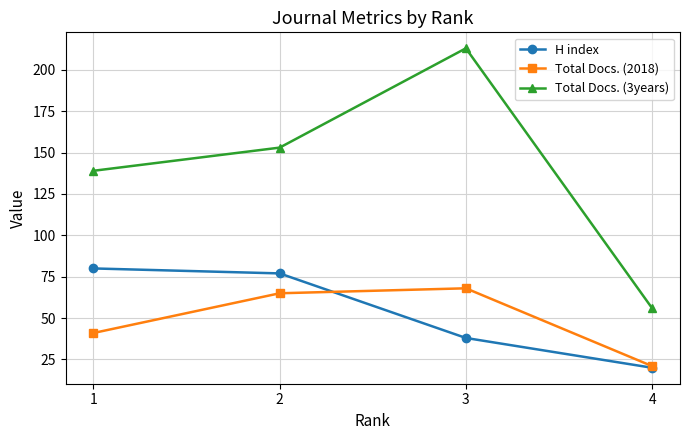

True or false: Total Docs. (3years) and Total Docs. (2018) cross at least once.

False